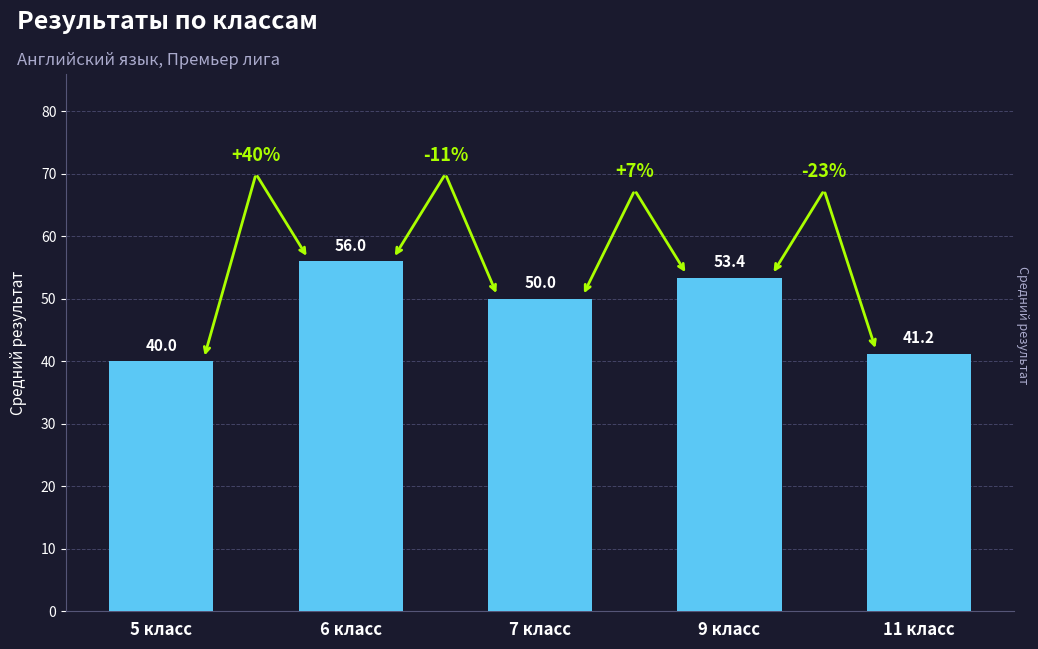

Which label corresponds to the largest value in the chart?

6 класс